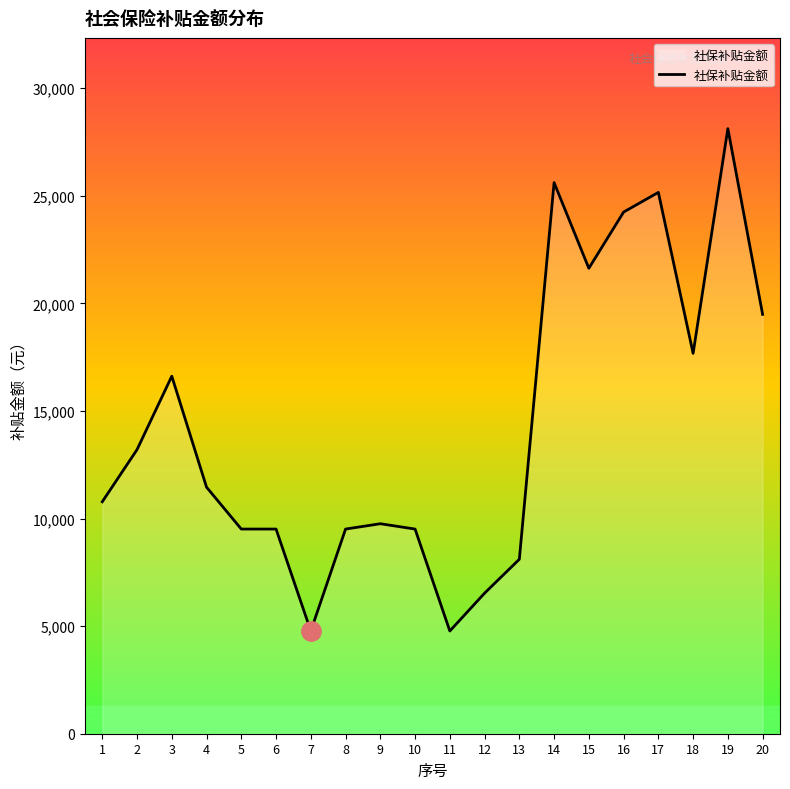

Read the value at 10.

9510.5